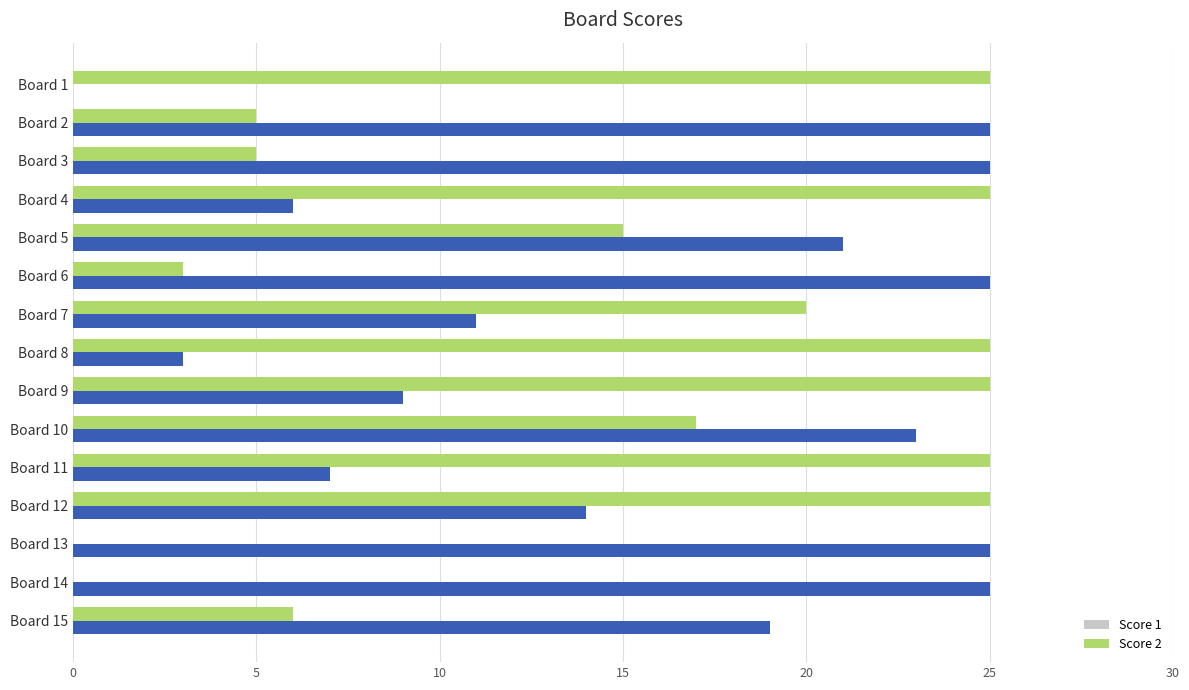

The value of Score 2 at Board 8 is 44. True or false?

False